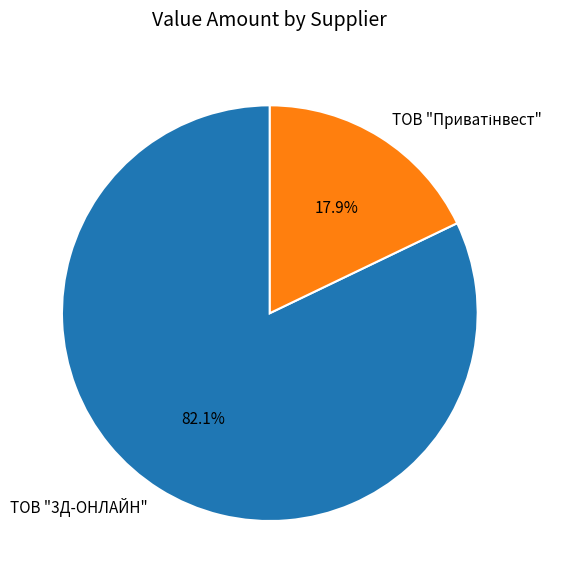

Does any single category account for the majority?

Yes